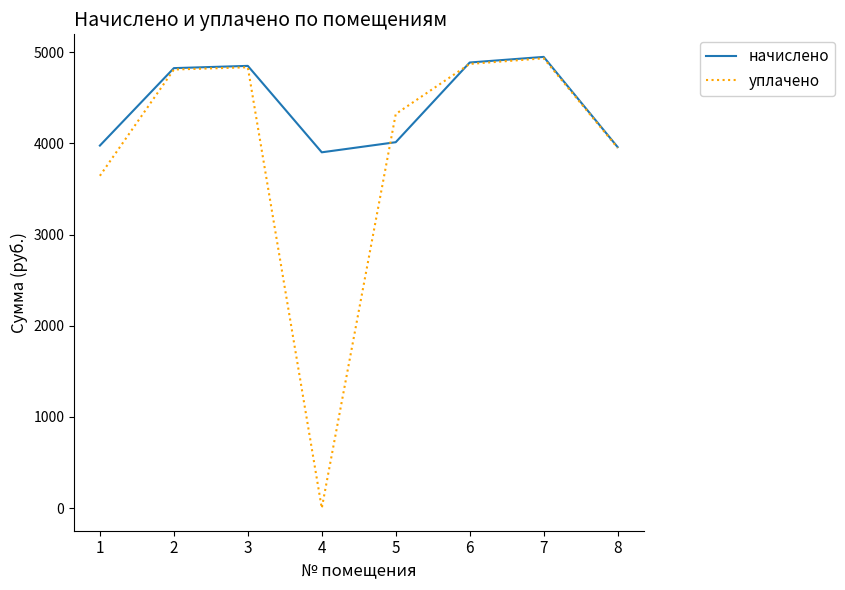

Which series has the widest spread of values?

уплачено